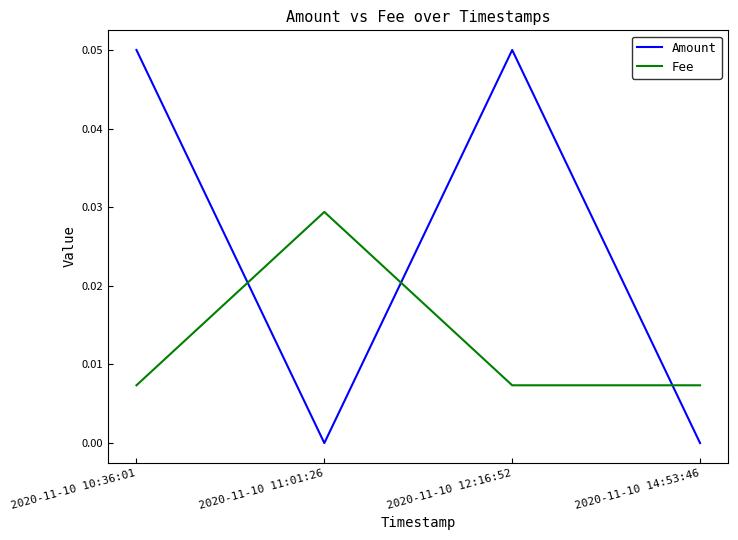

True or false: Fee has more than 1 interior local peaks.

False